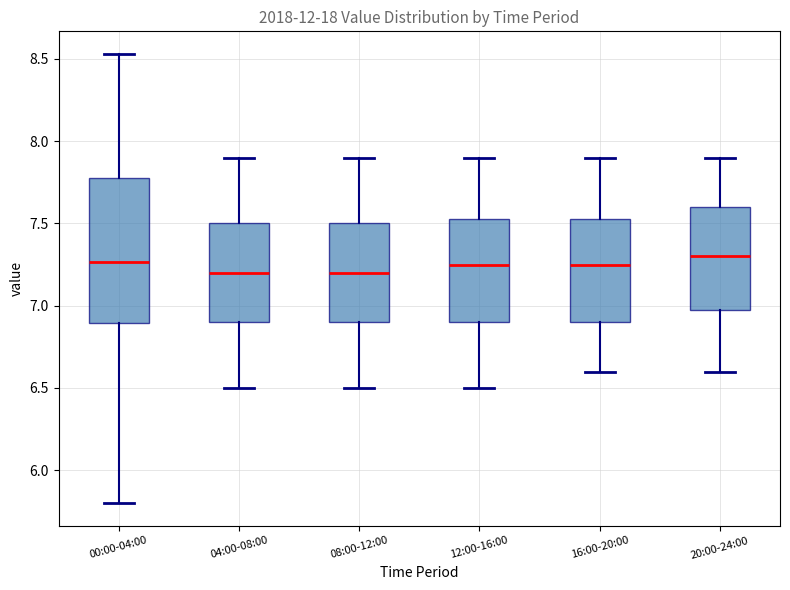

Comparing the boxes themselves (not the whiskers), which one is the tallest?

00:00-04:00